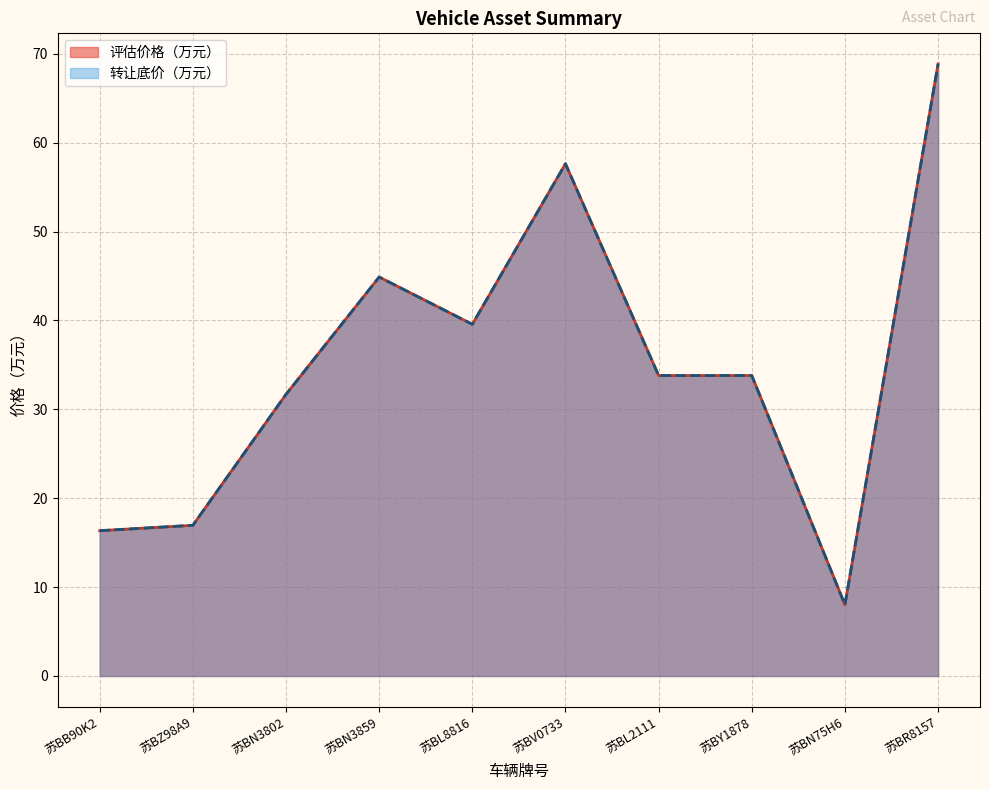

What is the label of the 10th point from the left?

苏BR8157